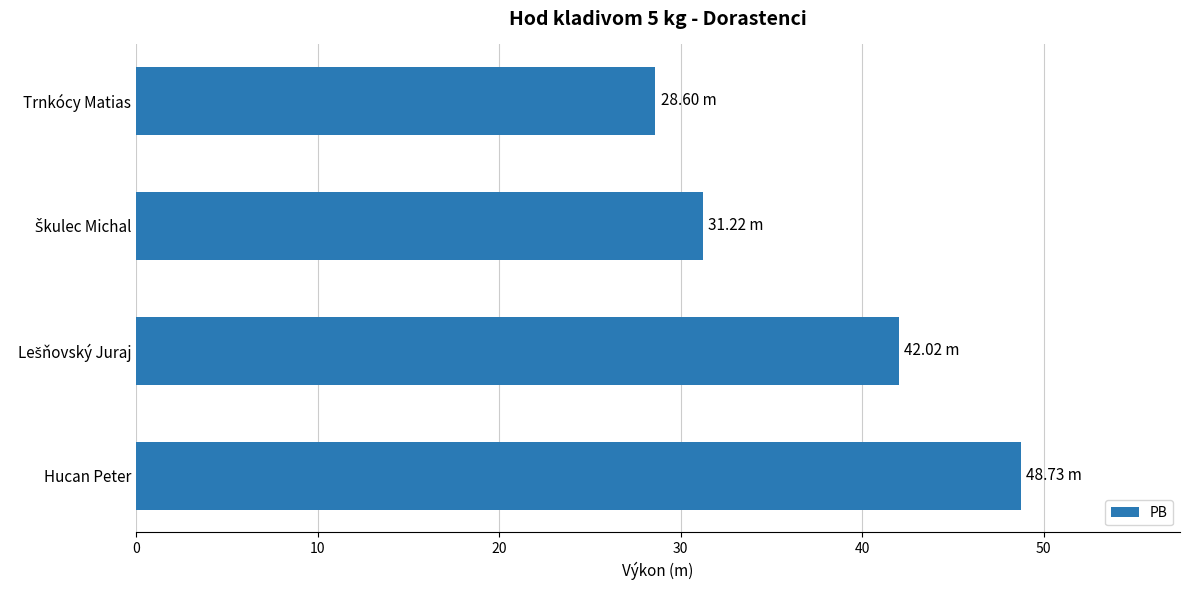

How many series are shown in this chart?

1